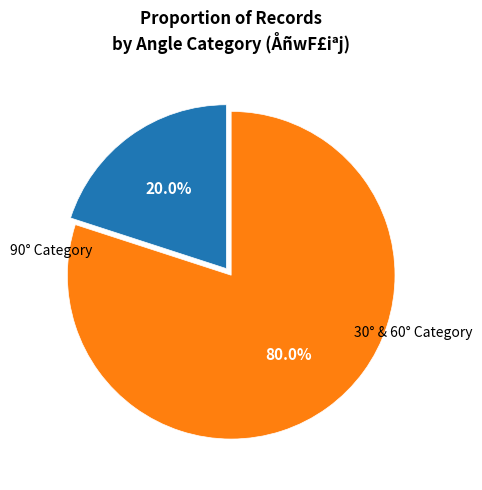

Is there any slice that represents more than half of the pie?

Yes